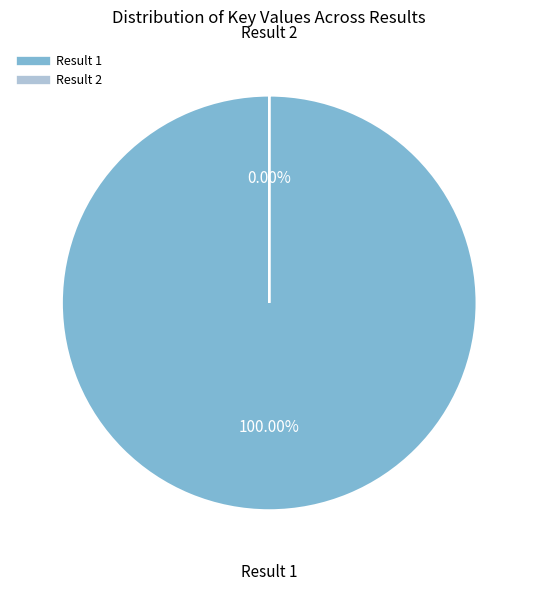

To the nearest percent, what is the combined percentage of Result 1 and Result 2?

100%